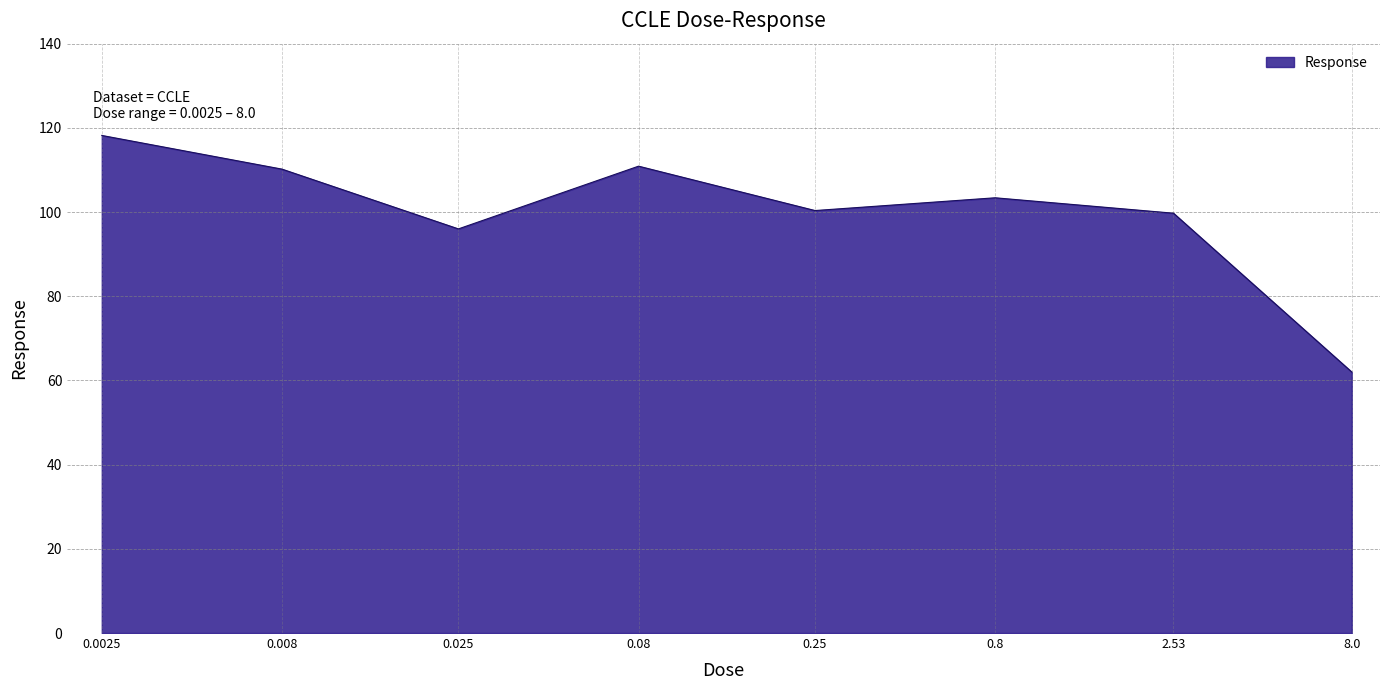

True or false: the data has more than 1 interior local peaks.

True